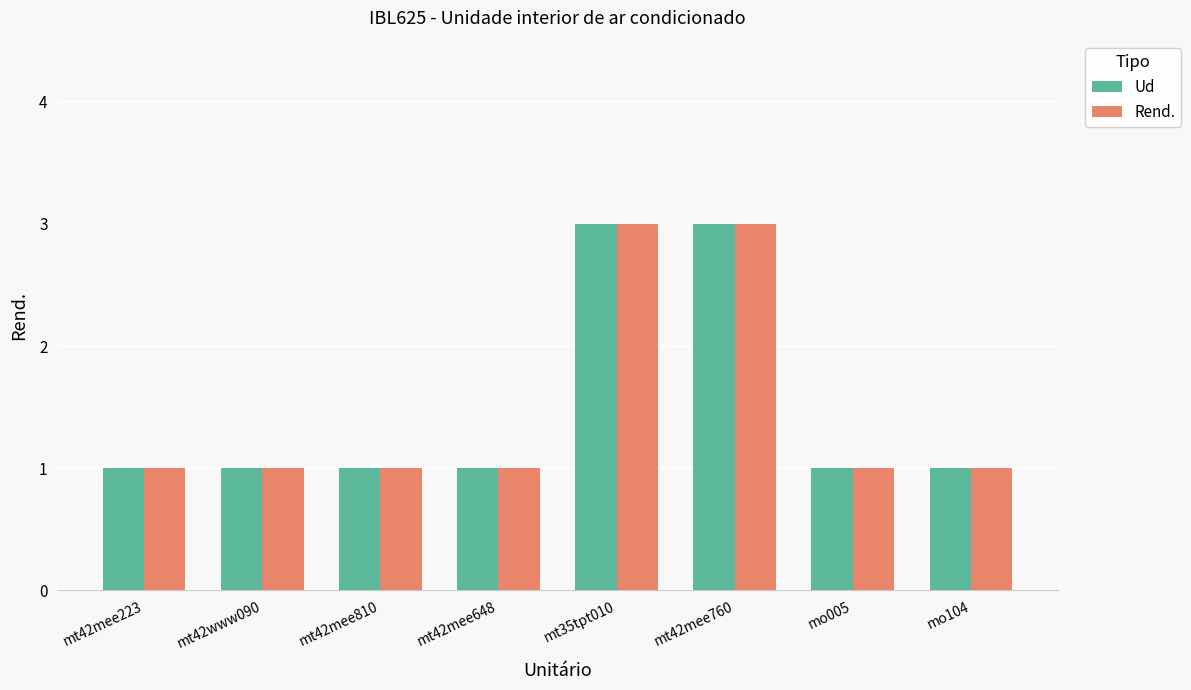

What is the value of the Ud bar at the 3rd from the left?

1